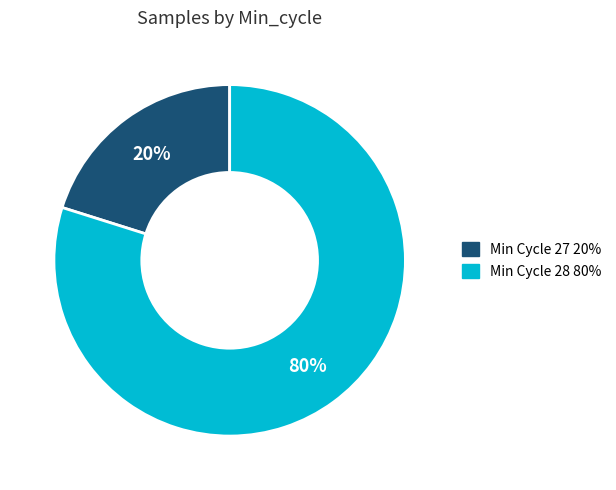

Count the number of slices in the pie.

2